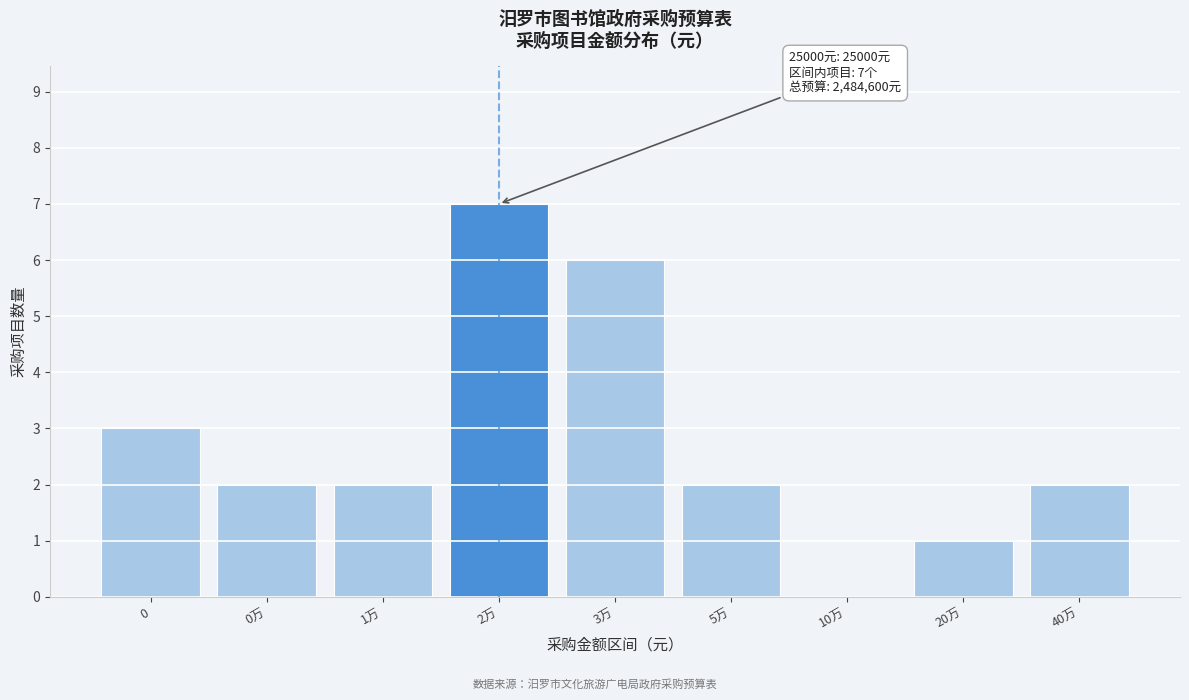

Reading right to left, list all the values displayed in this chart.

40万=2	20万=1	10万=0	5万=2	3万=6	2万=7	1万=2	0万=2	0=3